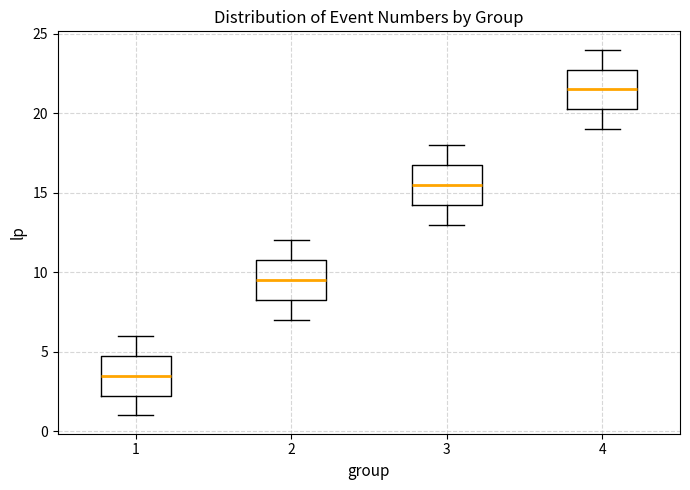

Reading left to right, transcribe this box plot: for each box, give where its median line is, the range the box spans, and where its two whiskers end, as read against the y-axis. The values are not printed on the chart, so give them approximately, as read against the axis.

1: median 3.5, box 2.5 to 5.0, whiskers 1.0 to 6.0
2: median 9.5, box 8.5 to 11.0, whiskers 7.0 to 12.0
3: median 15.5, box 14.5 to 17.0, whiskers 13.0 to 18.0
4: median 21.5, box 20.5 to 23.0, whiskers 19.0 to 24.0